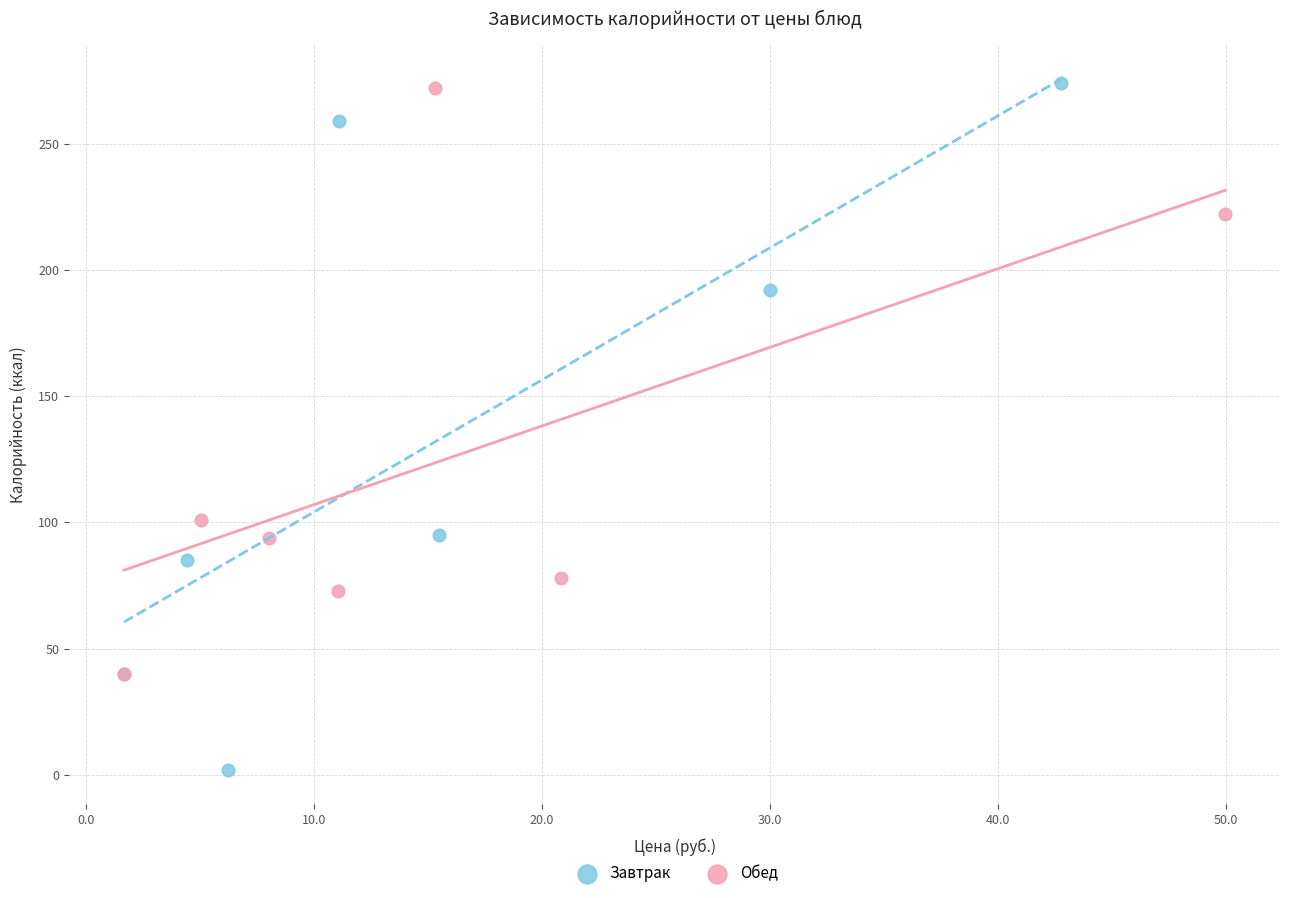

Which series reaches the minimum Y coordinate?

Завтрак